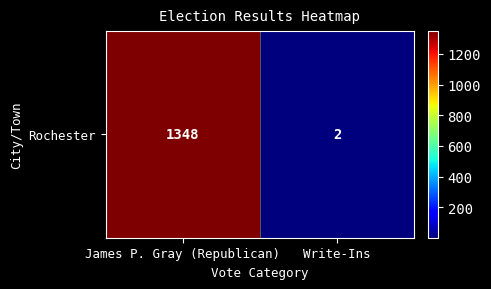

How many values are between 2 and 1348?

2